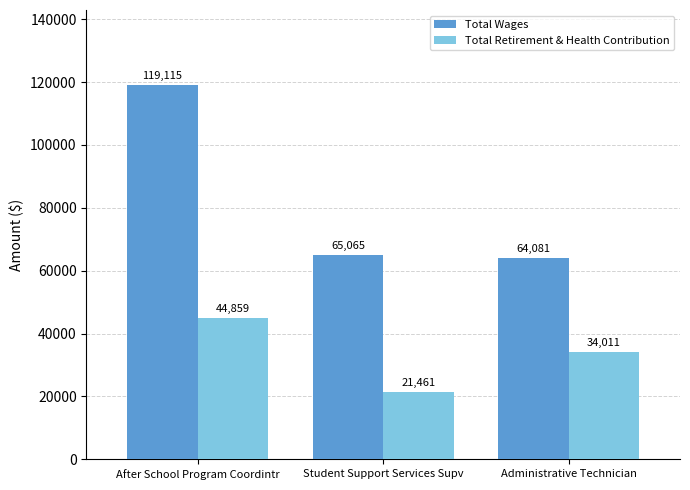

Does the chart contain any negative values?

No